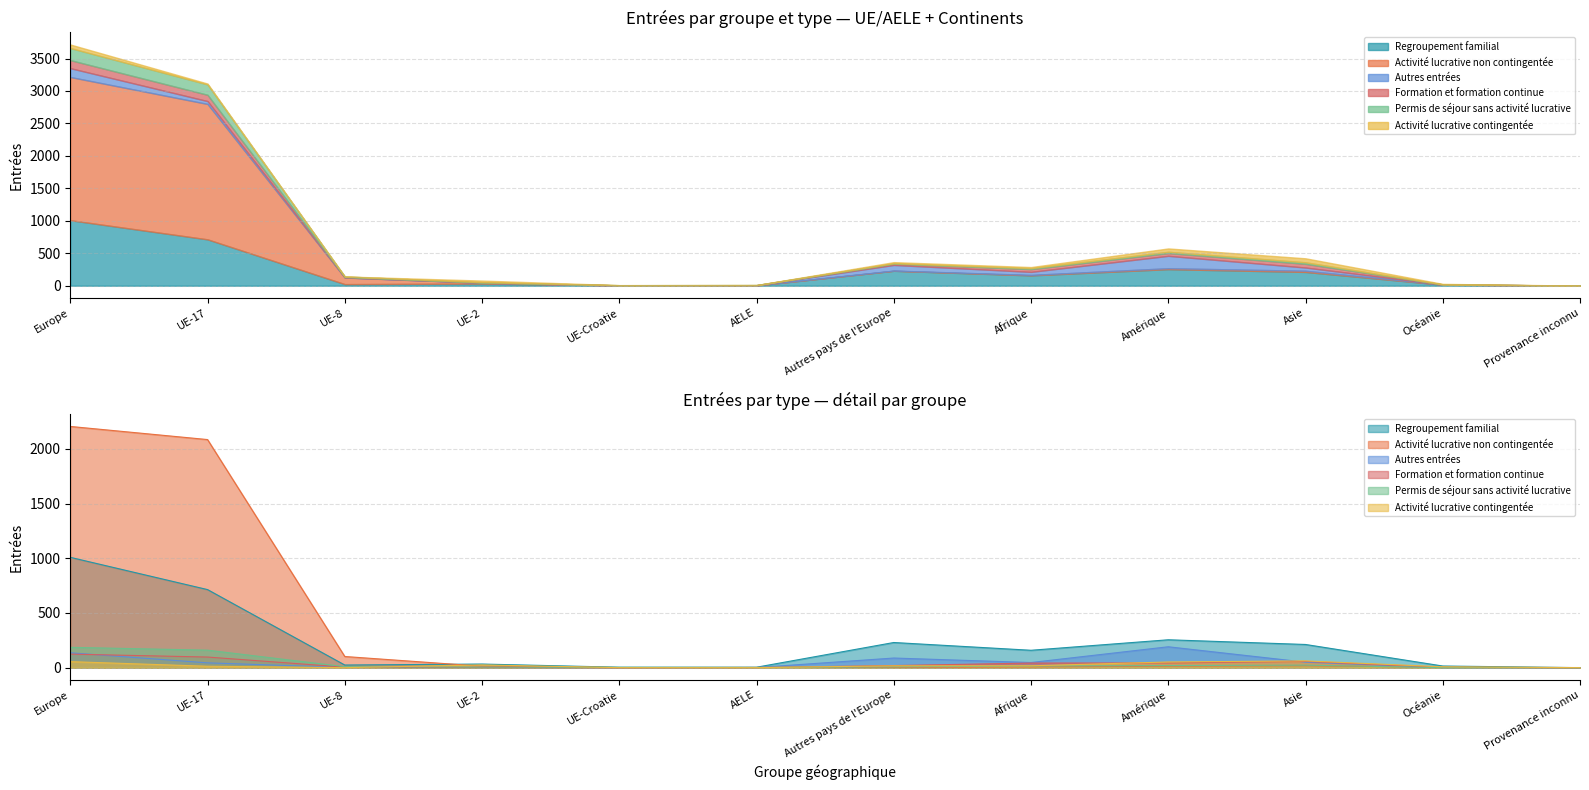

What is the total value across all series at Amérique?

574